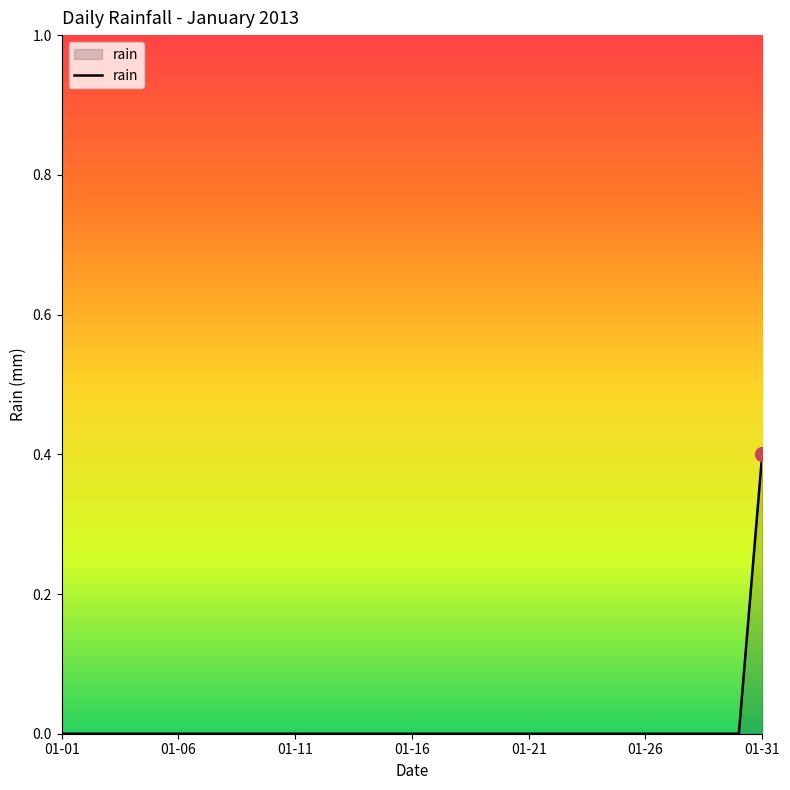

Reading left to right, list all the values displayed in this chart.

0.0	0.0	0.0	0.0	0.0	0.0	0.0	0.0	0.0	0.0	0.0	0.0	0.0	0.0	0.0	0.0	0.0	0.0	0.0	0.0	0.0	0.0	0.0	0.0	0.0	0.0	0.0	0.0	0.0	0.0	0.4